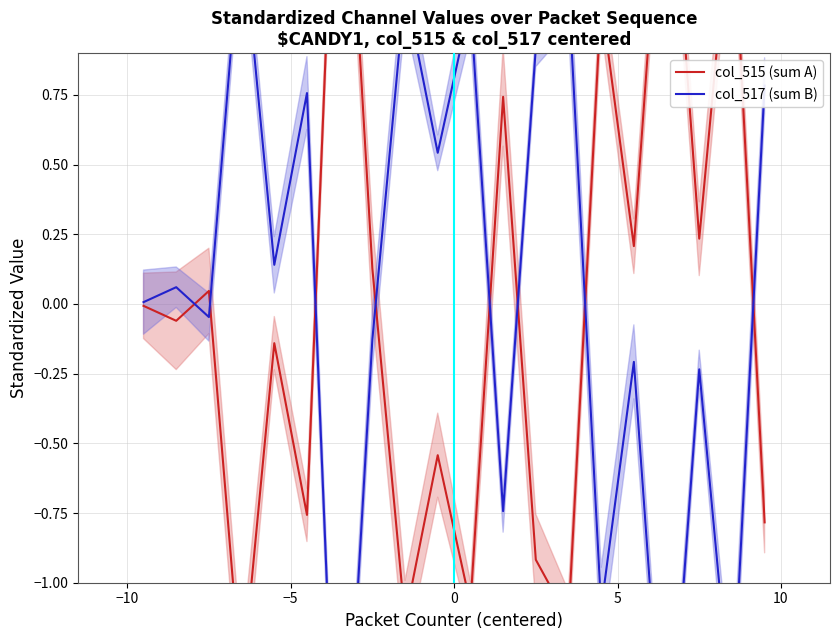

List the series in order of their peak value, lowest first.

col_517 (sum B), col_515 (sum A)